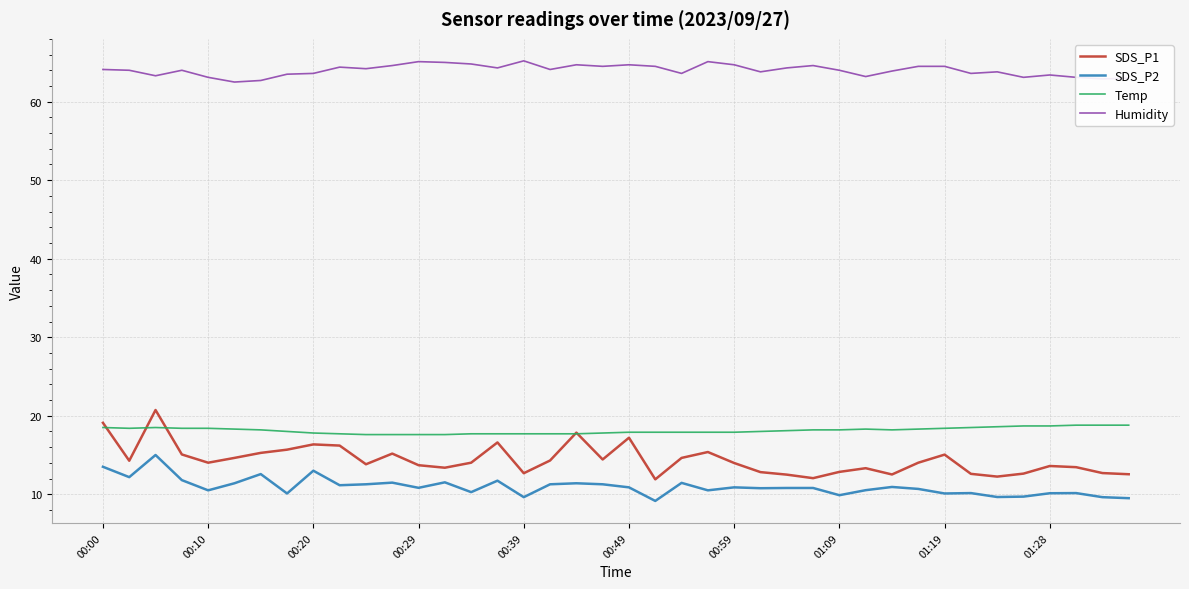

Which series has the largest total across all categories?

Humidity